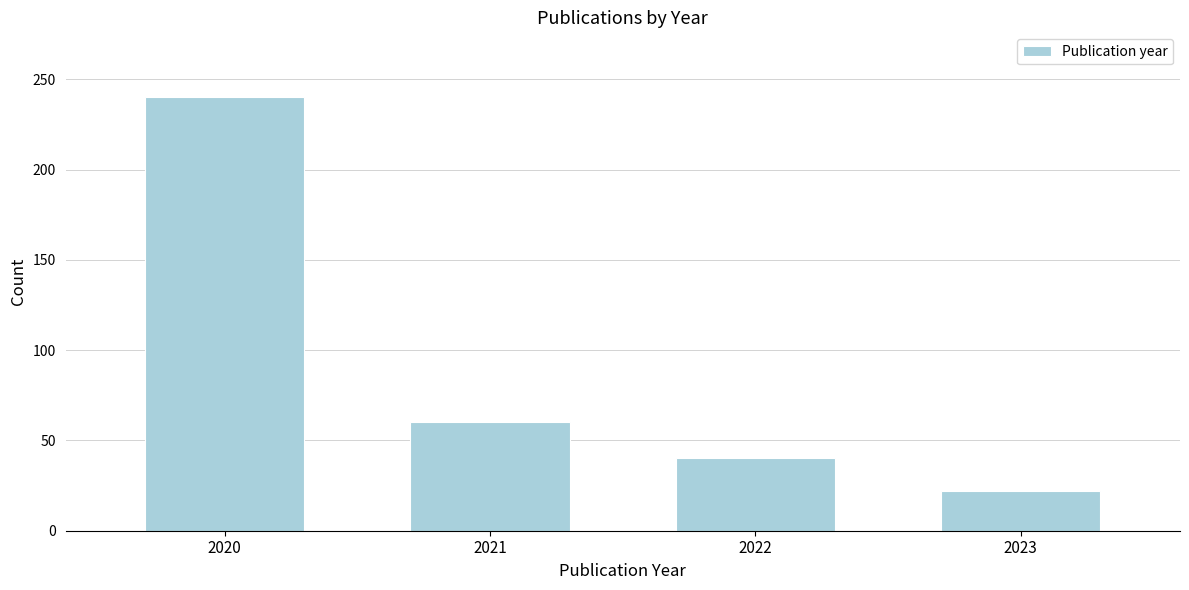

Reading left to right, list all the values displayed in this chart.

2020=240	2021=60	2022=40	2023=22